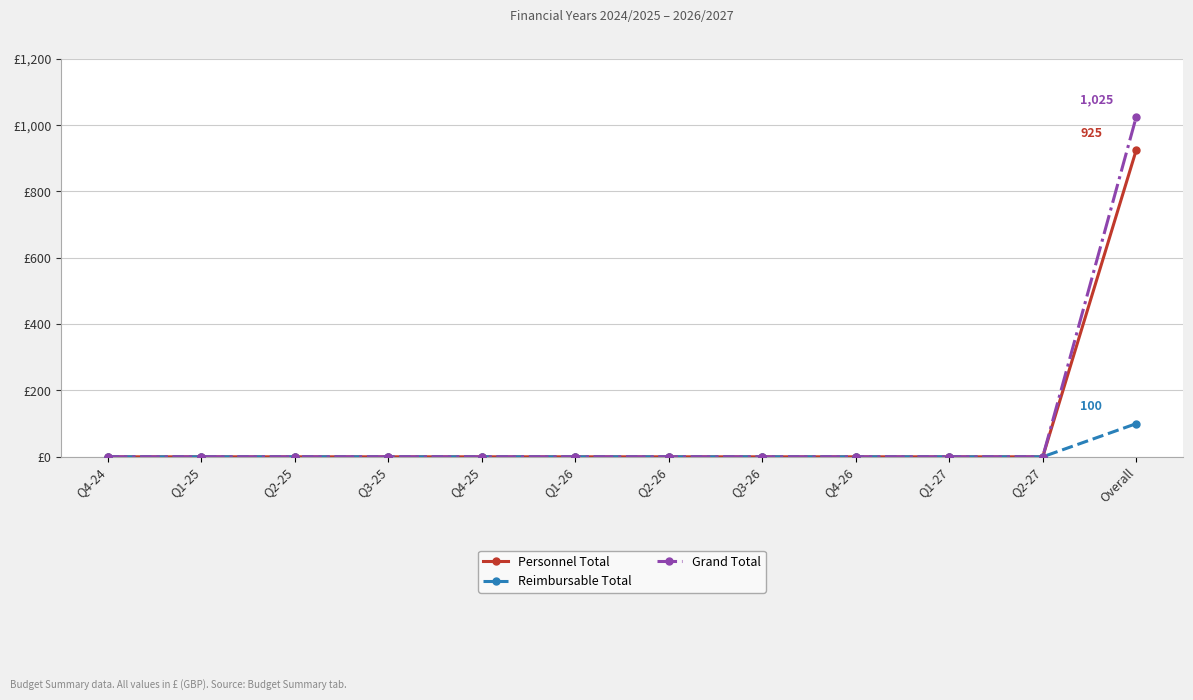

Does the chart have visible grid lines?

Yes